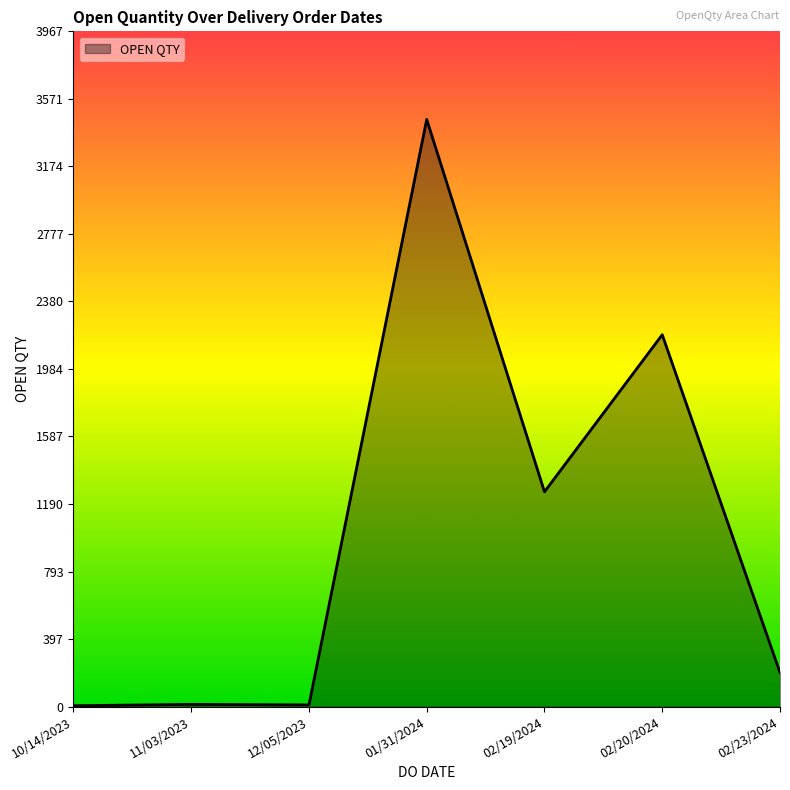

True or false: the data has more than 1 interior local peaks.

True